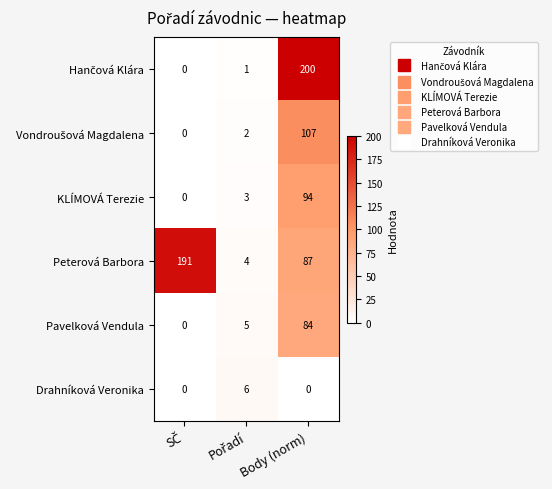

What is the sum of all Peterová Barbora values?

282